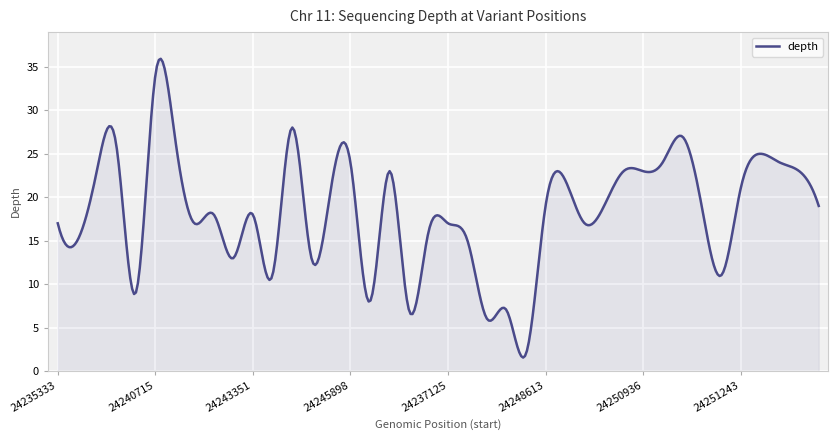

What is the difference between the maximum and minimum values?

34.4